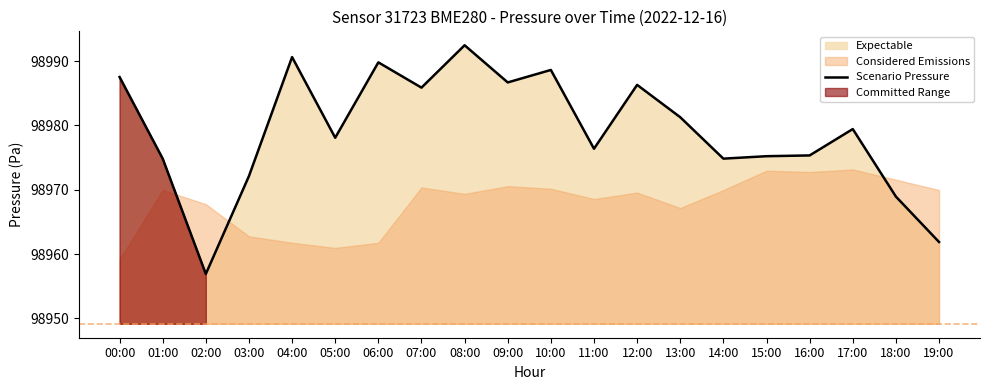

True or false: the data has more than 1 interior local peaks.

True